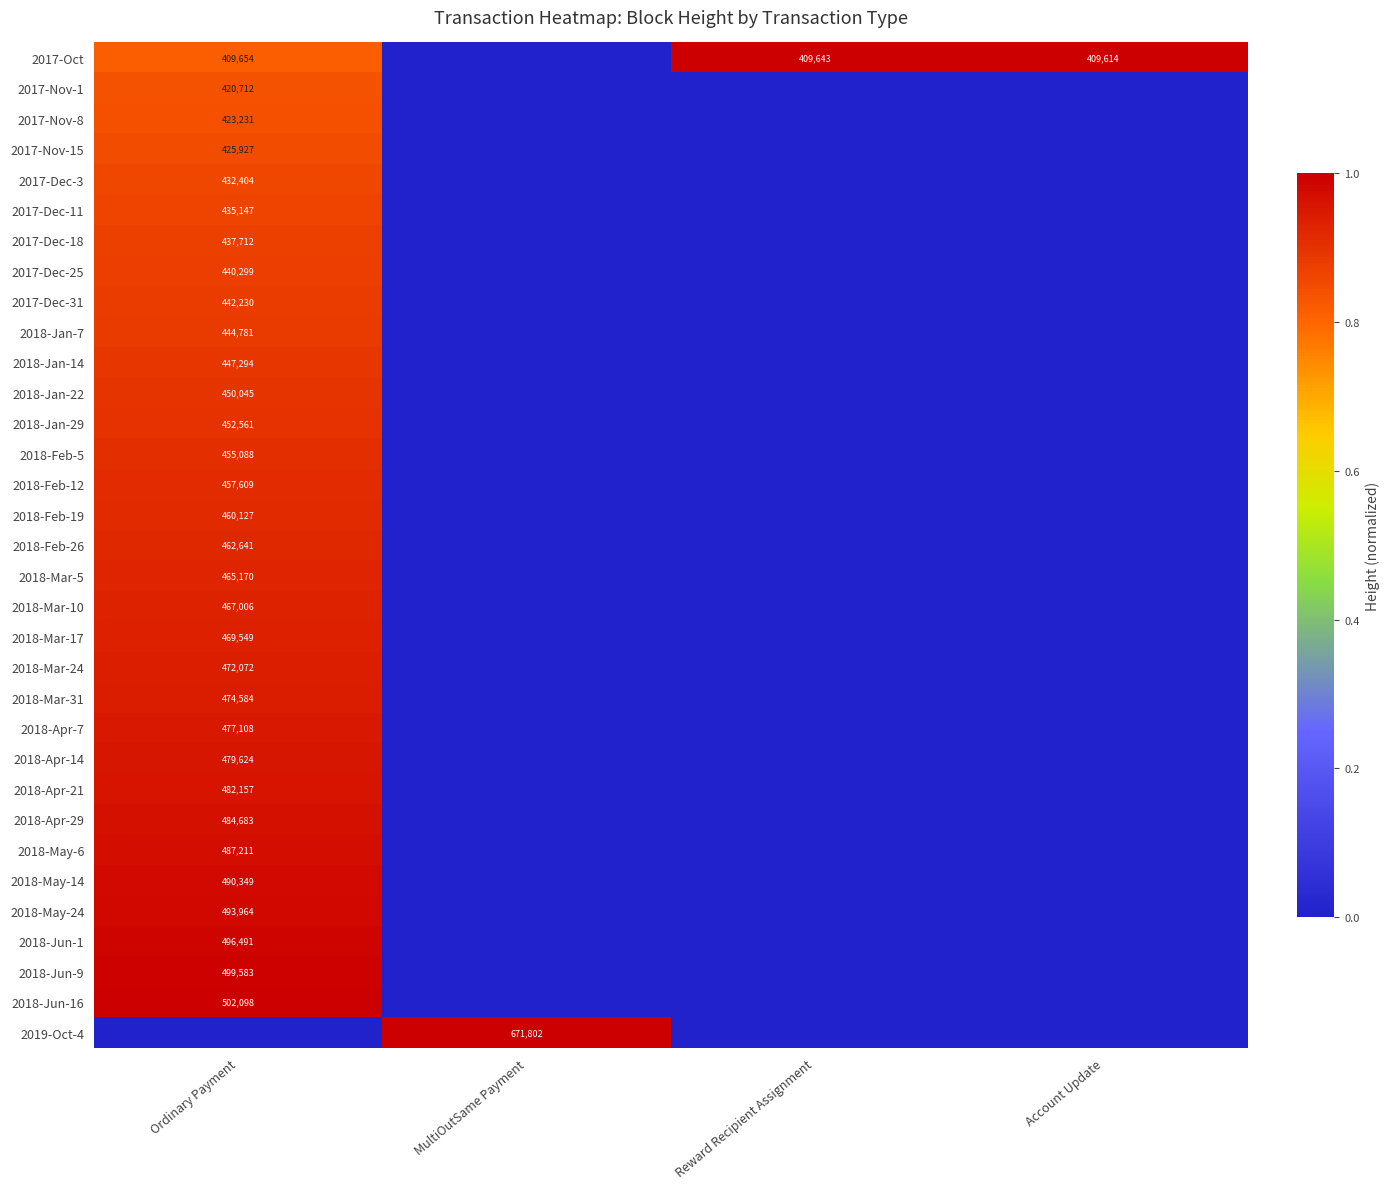

At which category is the sum across all series the highest?

Ordinary Payment